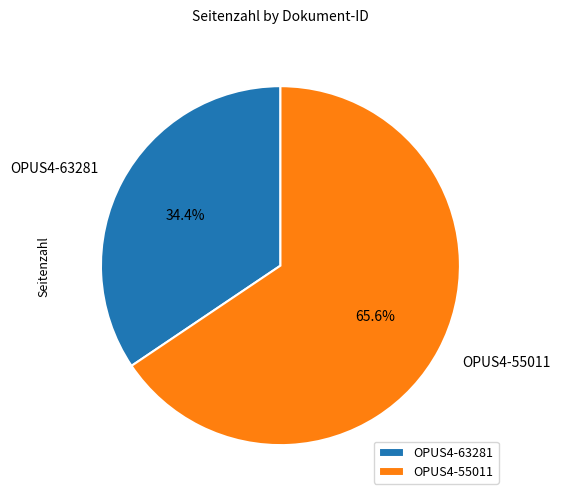

What is the ratio of the value at OPUS4-55011 to the value at OPUS4-63281?

1.9